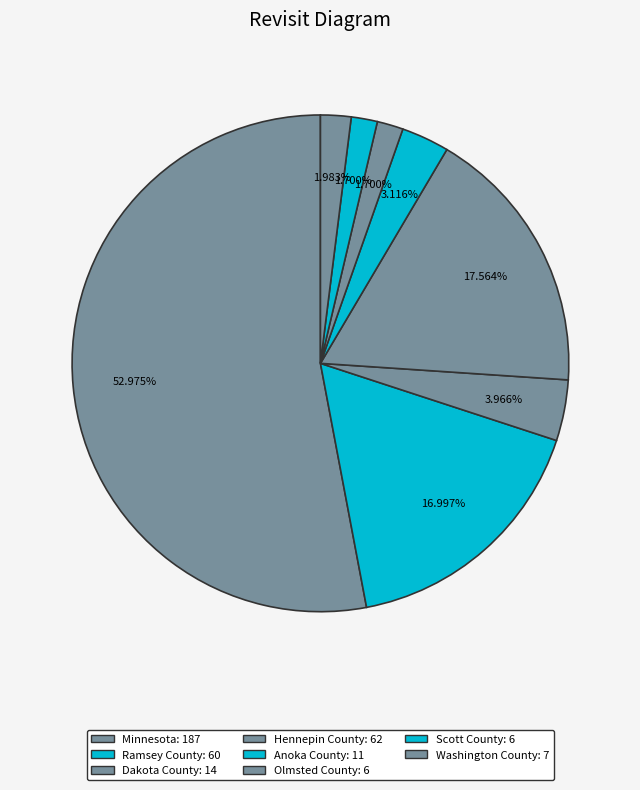

To the nearest percent, what is the difference between the largest and smallest slice percentages?

51%